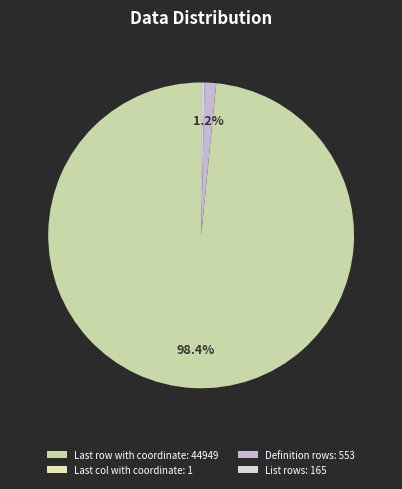

To the nearest percent, what is the difference between the largest and smallest slice percentages?

98%